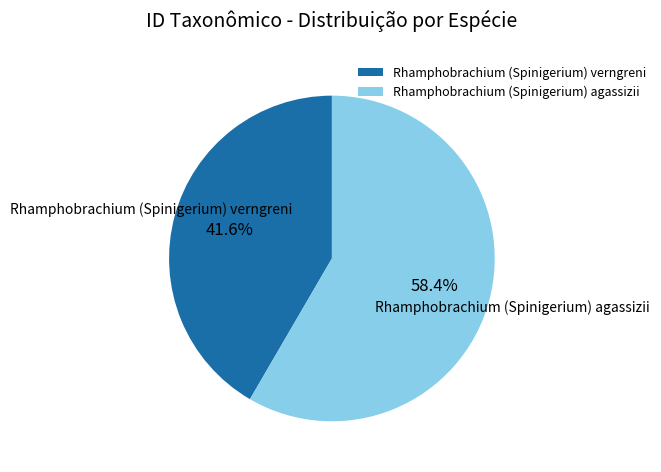

What portion of the pie excludes Rhamphobrachium (Spinigerium) agassizii?

41.6%